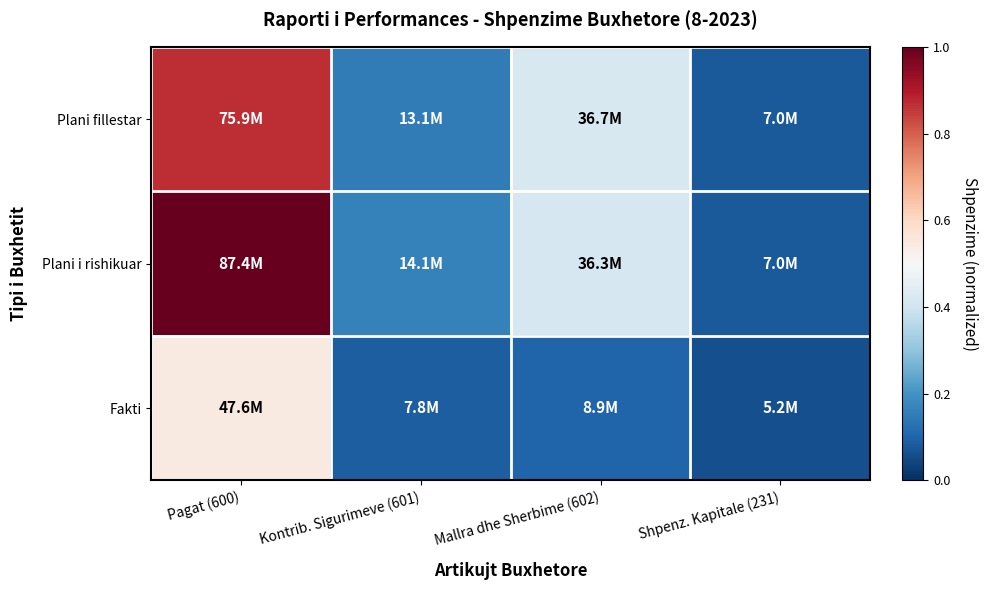

At how many categories does at least one series exceed 0?

4